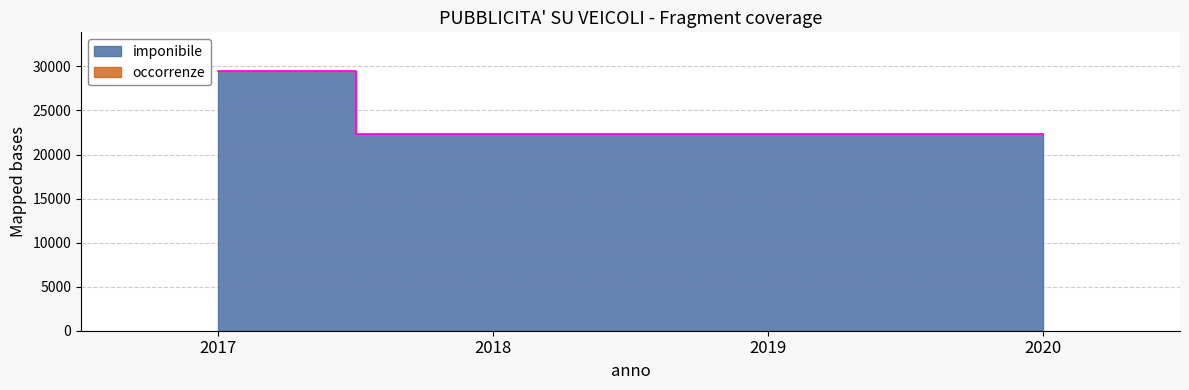

What is the change in value from 2017 to 2019?

-7137